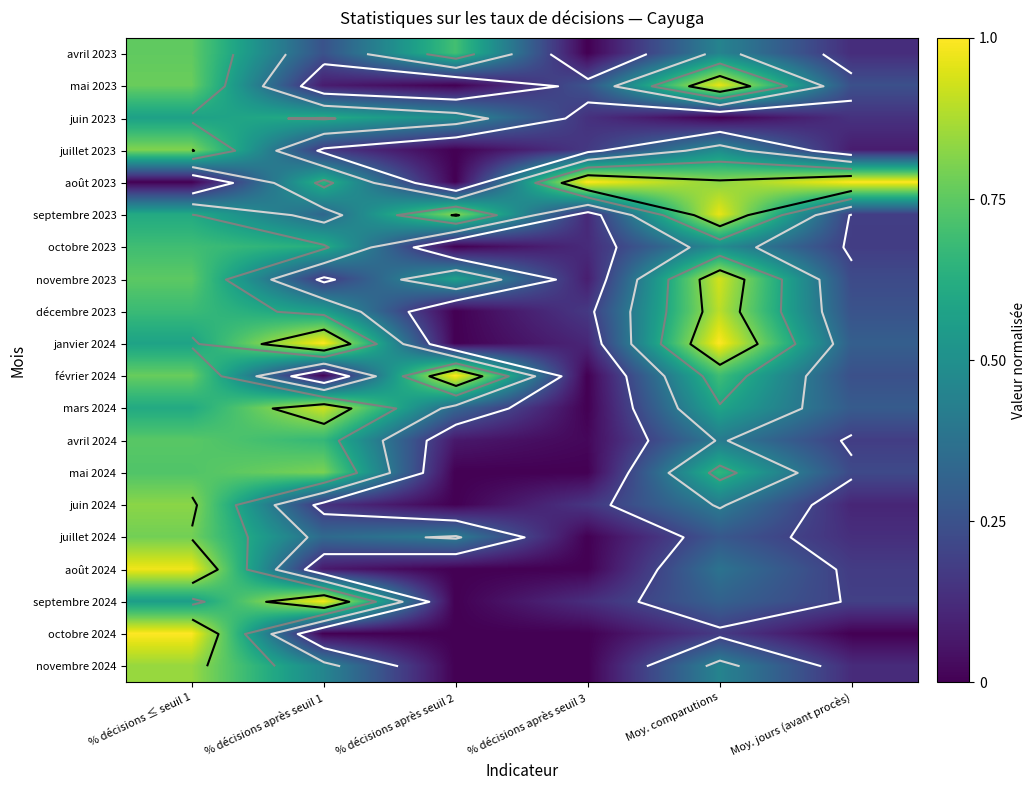

At Moy. jours (avant procès), list the series in order from largest to smallest.

août 2023, janvier 2024, mars 2024, décembre 2023, mai 2023, février 2024, novembre 2023, mai 2024, septembre 2024, septembre 2023, octobre 2023, avril 2024, août 2024, juin 2023, juillet 2024, avril 2023, novembre 2024, juin 2024, juillet 2023, octobre 2024